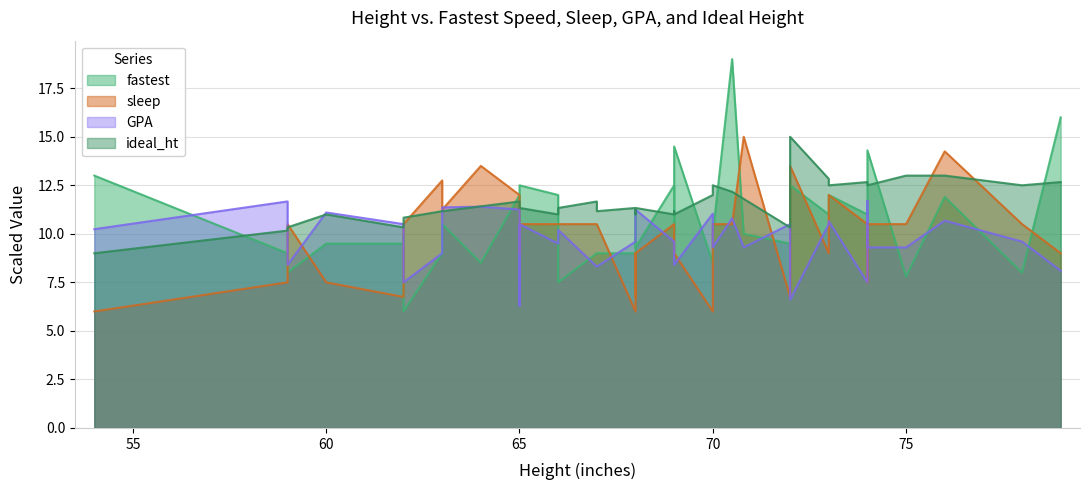

How many interior local valleys does the fastest series have?

13